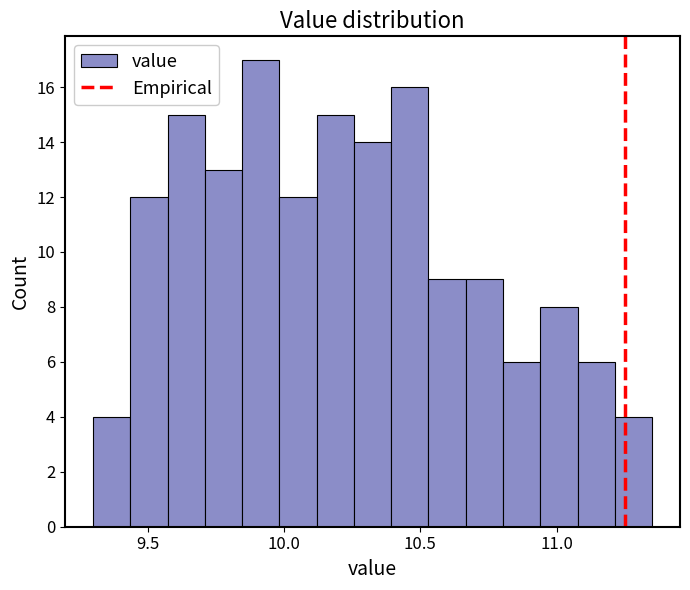

Around what value on the x-axis is the tallest bar? Give the approximate position of its centre, as read against the axis.

9.90